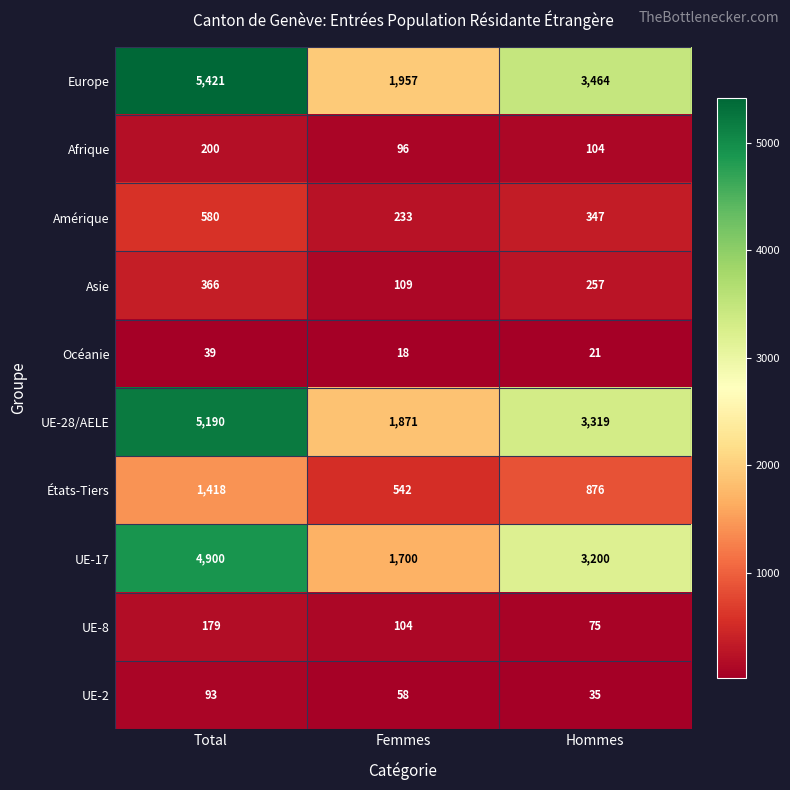

The value of Afrique at Total is 343. True or false?

False